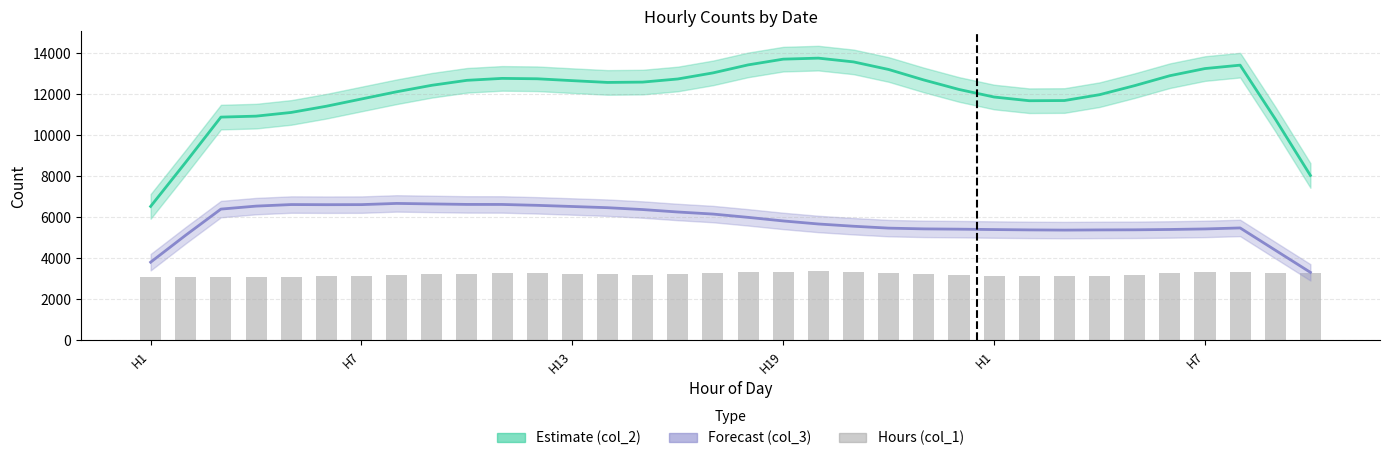

What is the value of the Estimate (col_2) bar at the 25th from the left?

11858.0